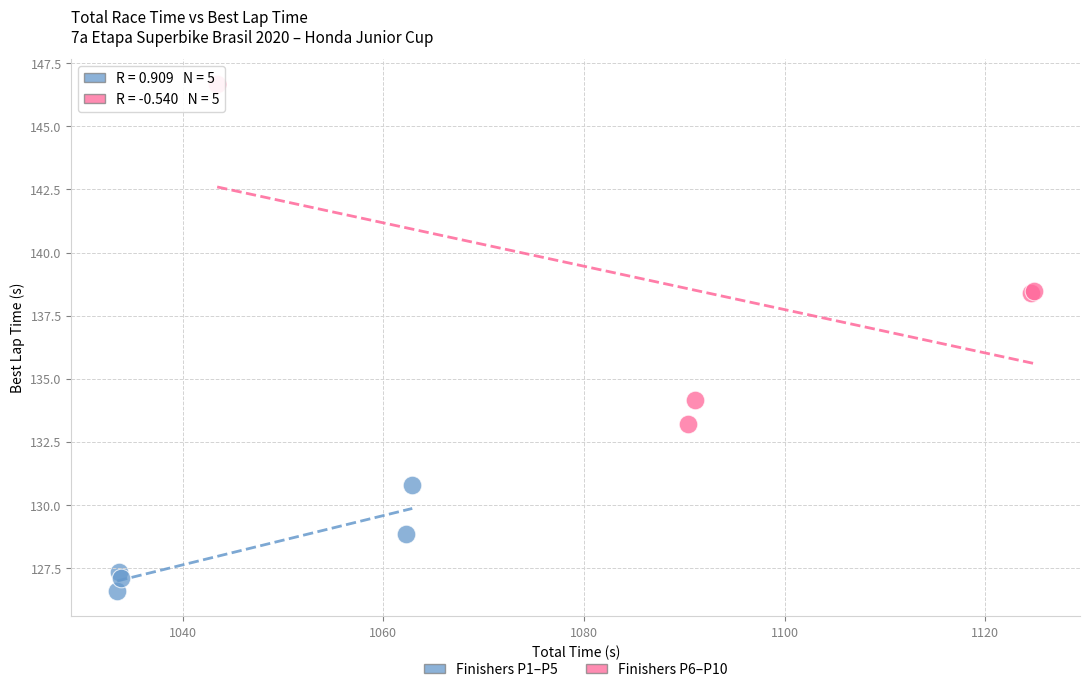

Which series reaches the maximum Y coordinate?

Finishers P6–P10